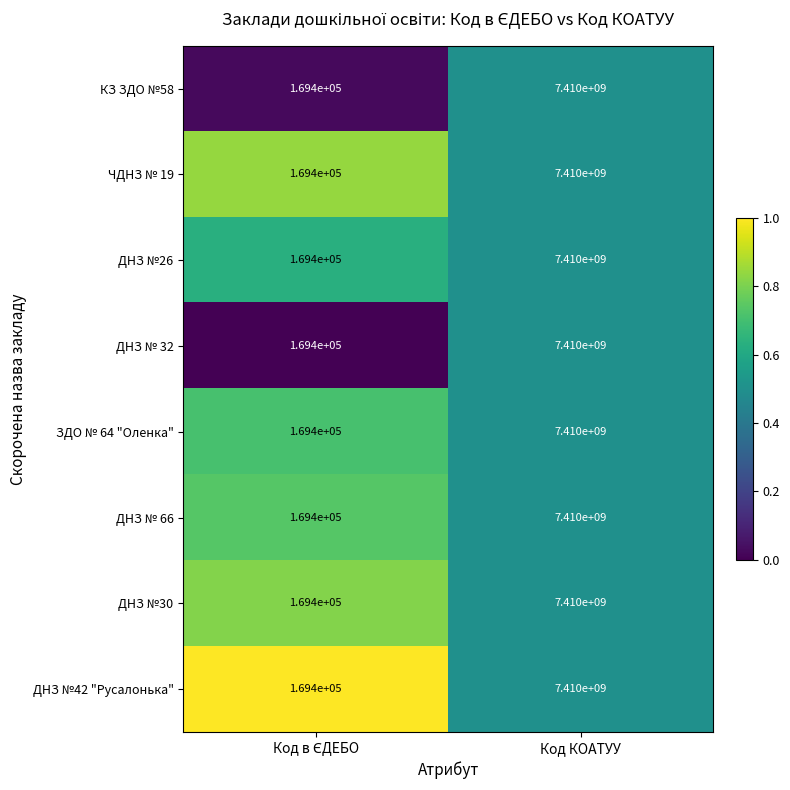

What is the difference between the maximum and minimum values in the ДНЗ №30 series?

7409830600